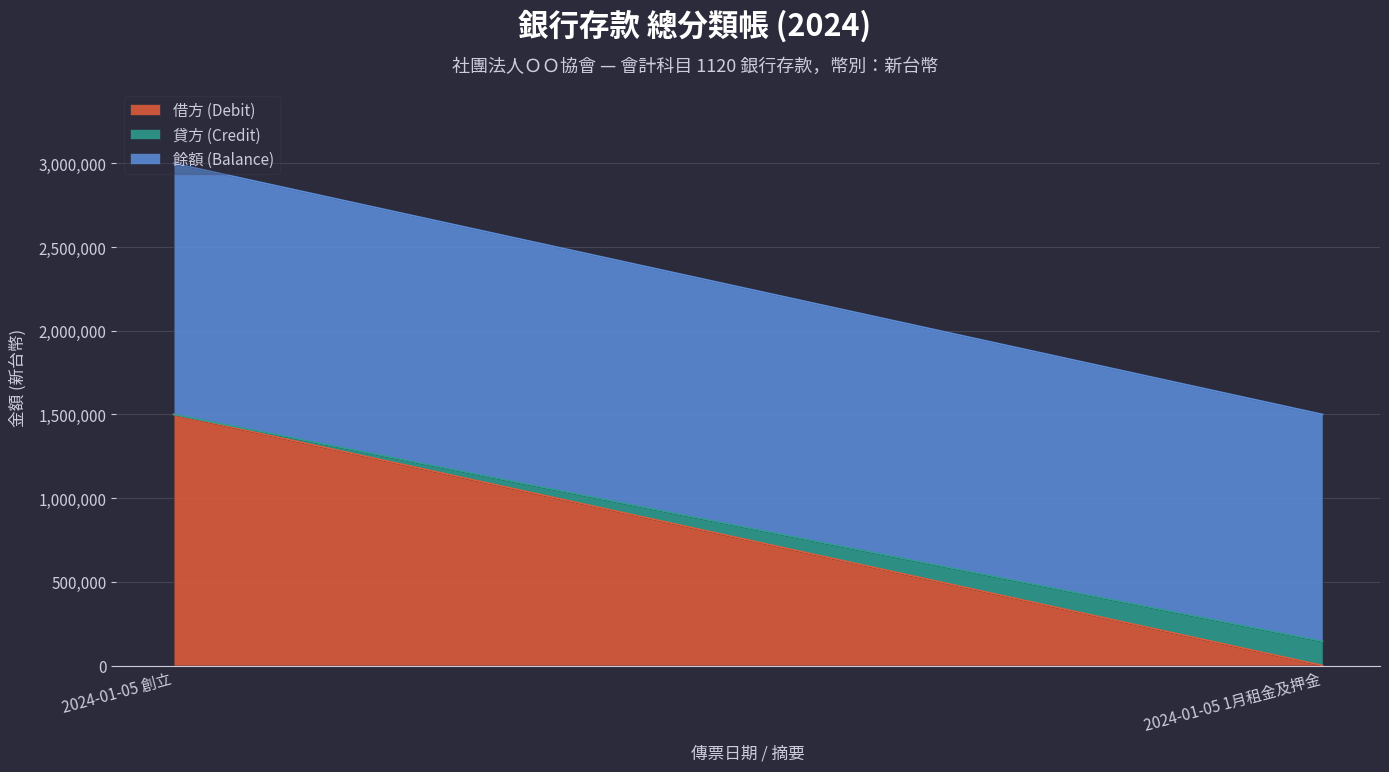

What is the label of the 2nd point from the left?

2024-01-05 1月租金及押金